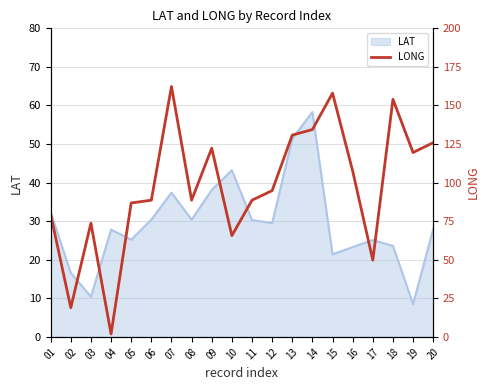

Where is the first local minimum?

02